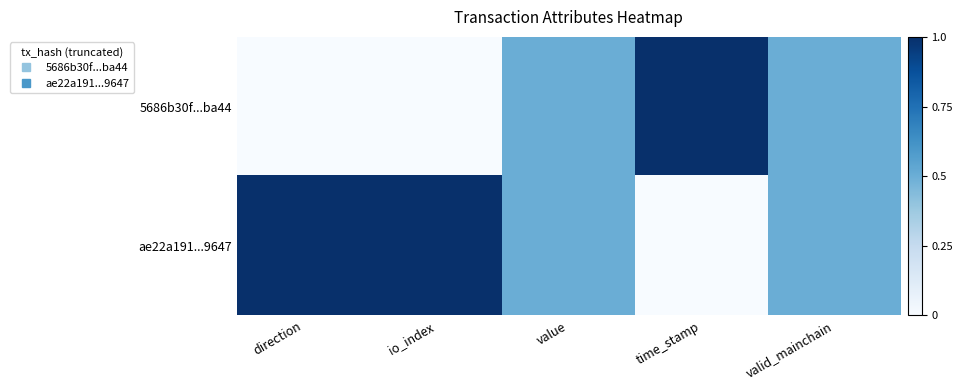

Reading left to right, transcribe all the data shown in this chart.

5686b30f...ba44: direction=0.0	io_index=0.0	value=0.5	time_stamp=1.0	valid_mainchain=0.5
ae22a191...9647: direction=1.0	io_index=1.0	value=0.5	time_stamp=0.0	valid_mainchain=0.5